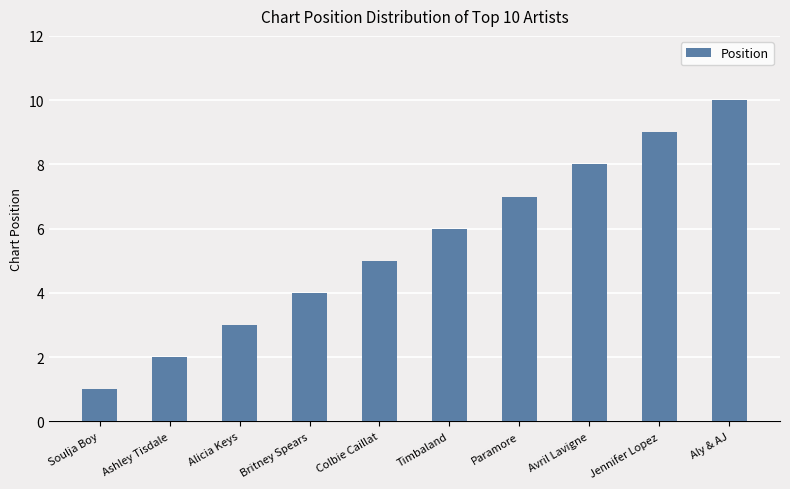

What is the greatest value displayed?

10